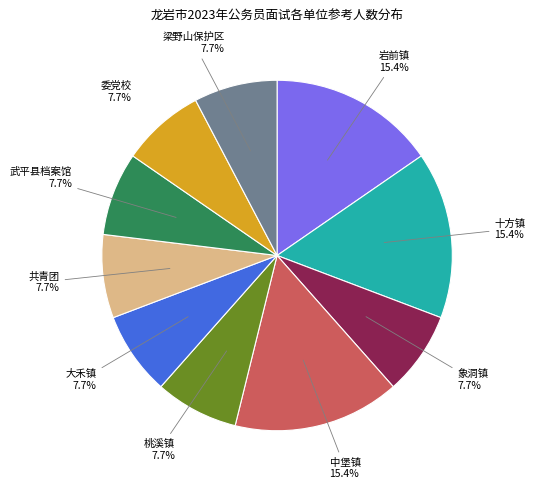

Does any single category account for the majority?

No